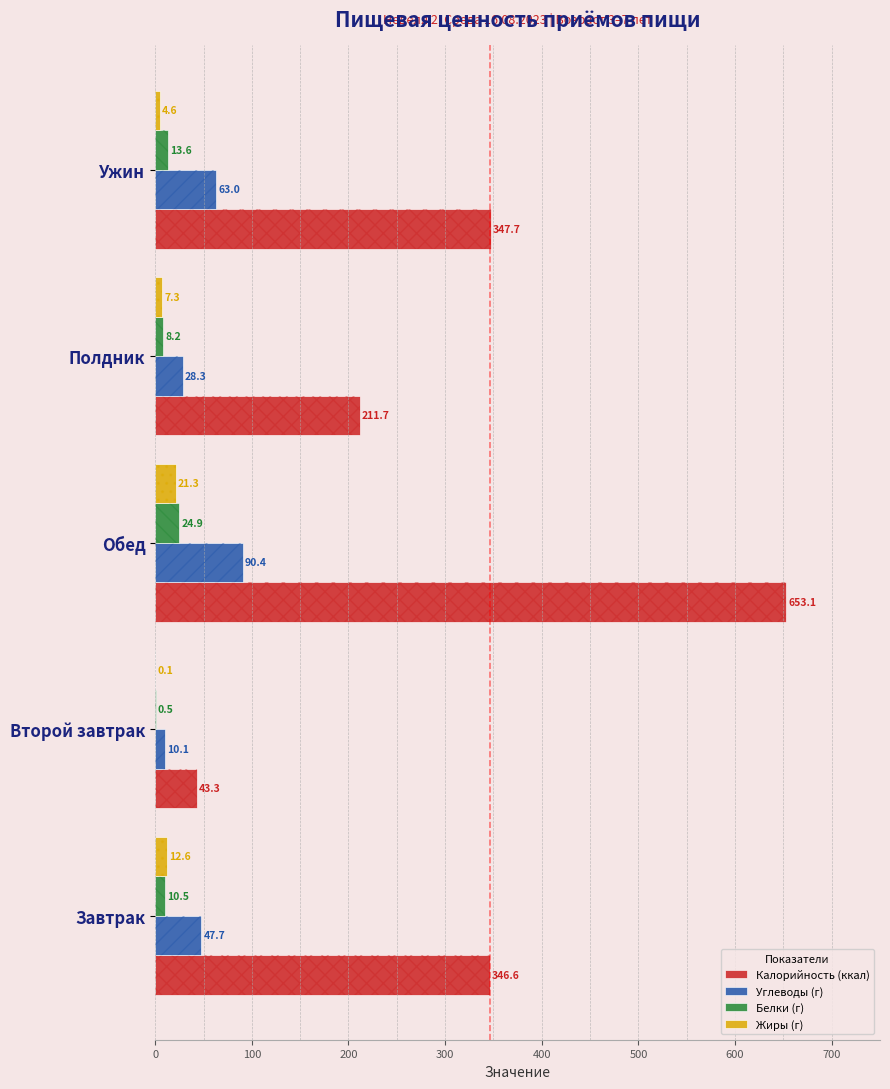

What is the value of the Белки (г) bar at the 3rd from the left?

24.9